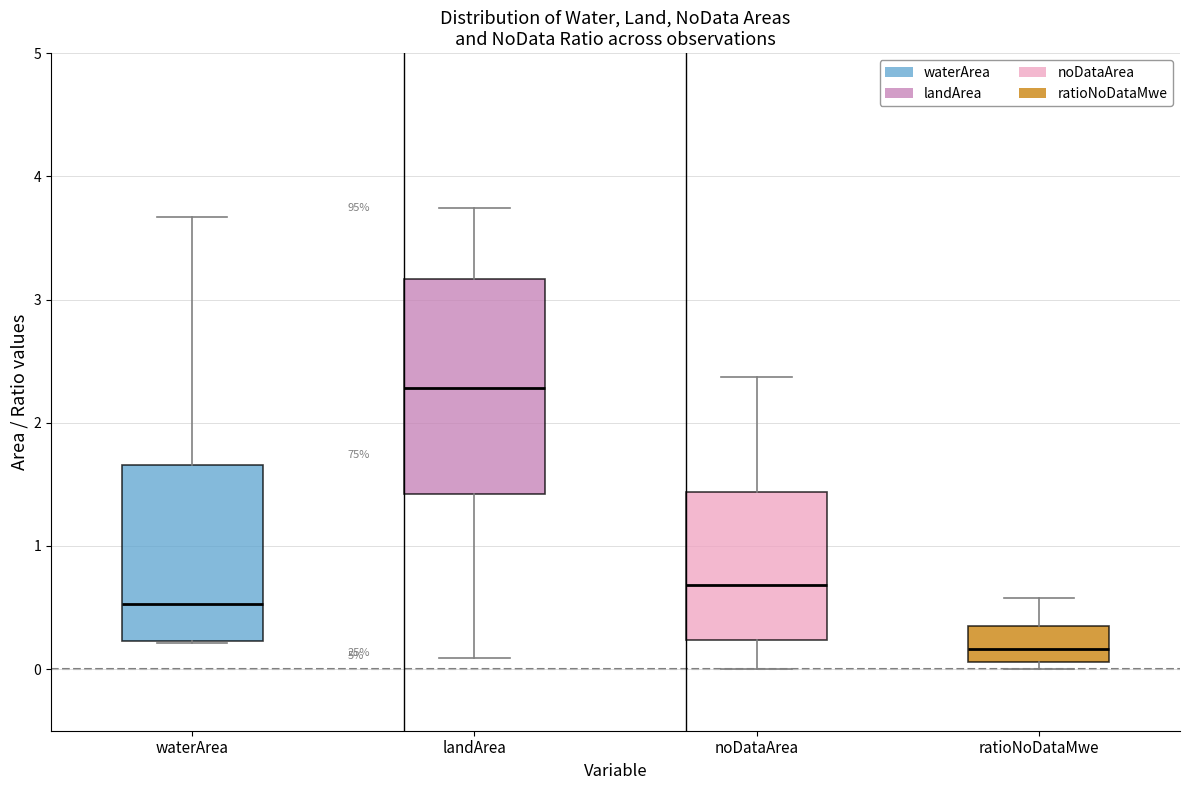

Where is the lower edge of the box for landArea on the y-axis? The values are not printed on the chart, so give them approximately, as read against the axis.

1.4